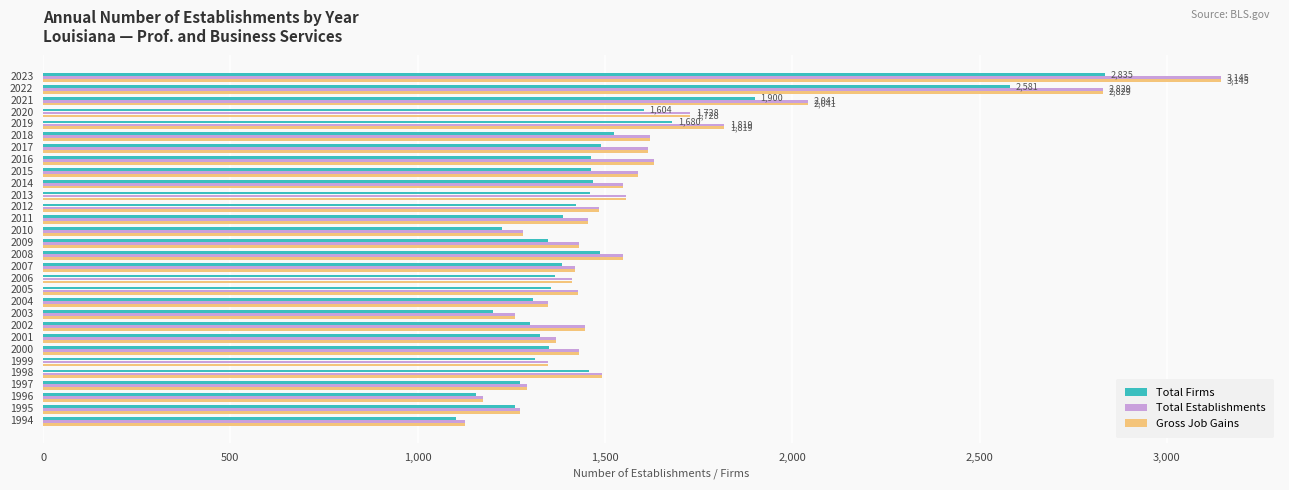

Is the value of Total Firms at 1995 greater than the value of Gross Job Gains at 2017?

No